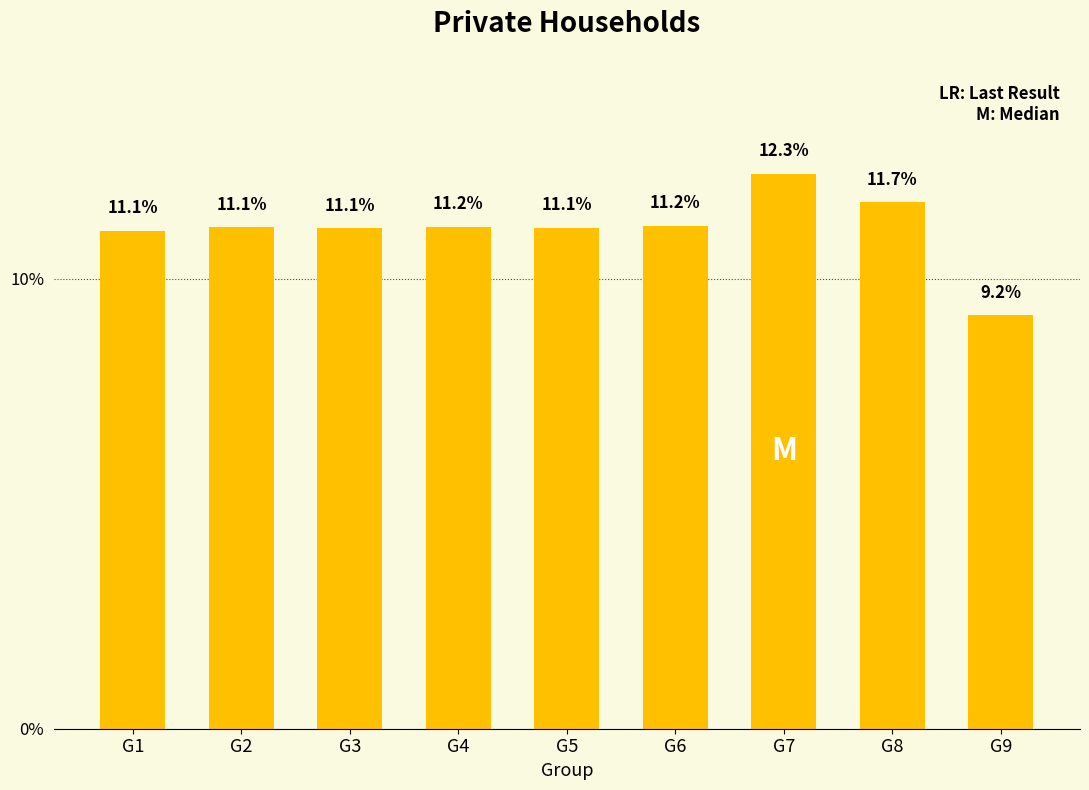

The value at G2 is 15.8. True or false?

False